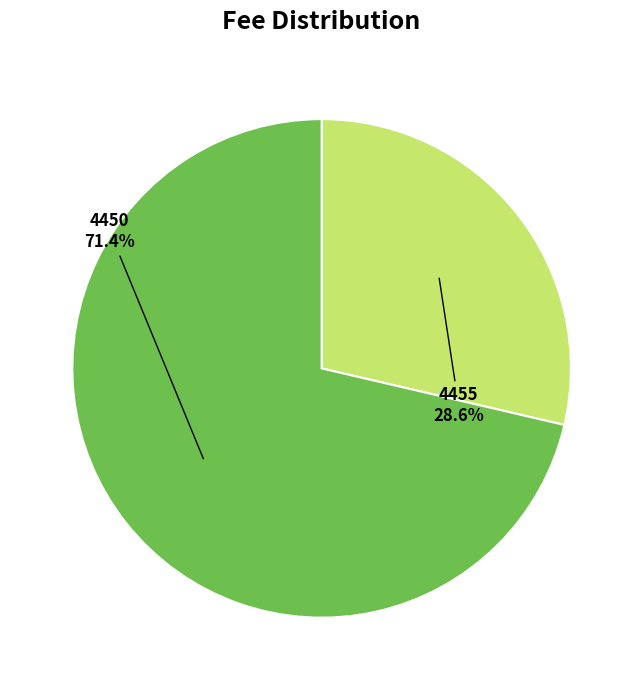

Combined, what portion of the pie is 4455 and 4450?

100.0%